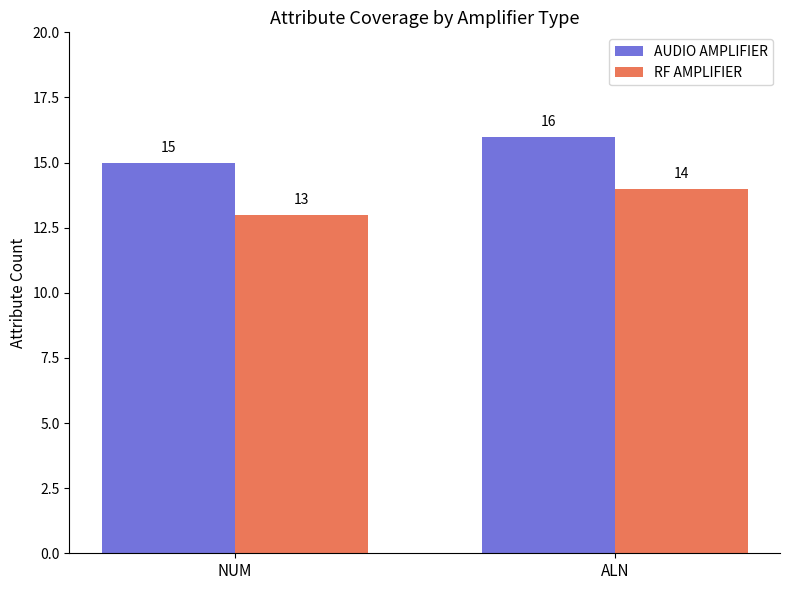

Which label corresponds to the smallest value in the chart?

NUM